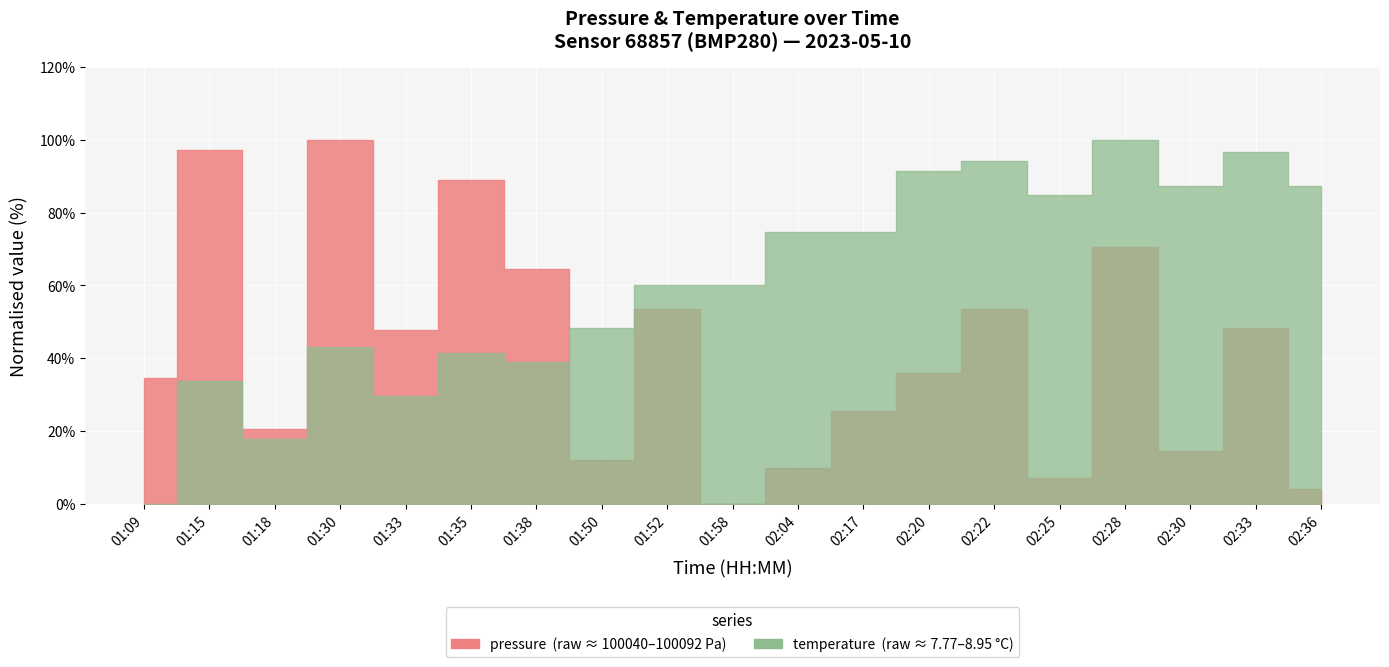

How many data points in temperature are above 8?

17